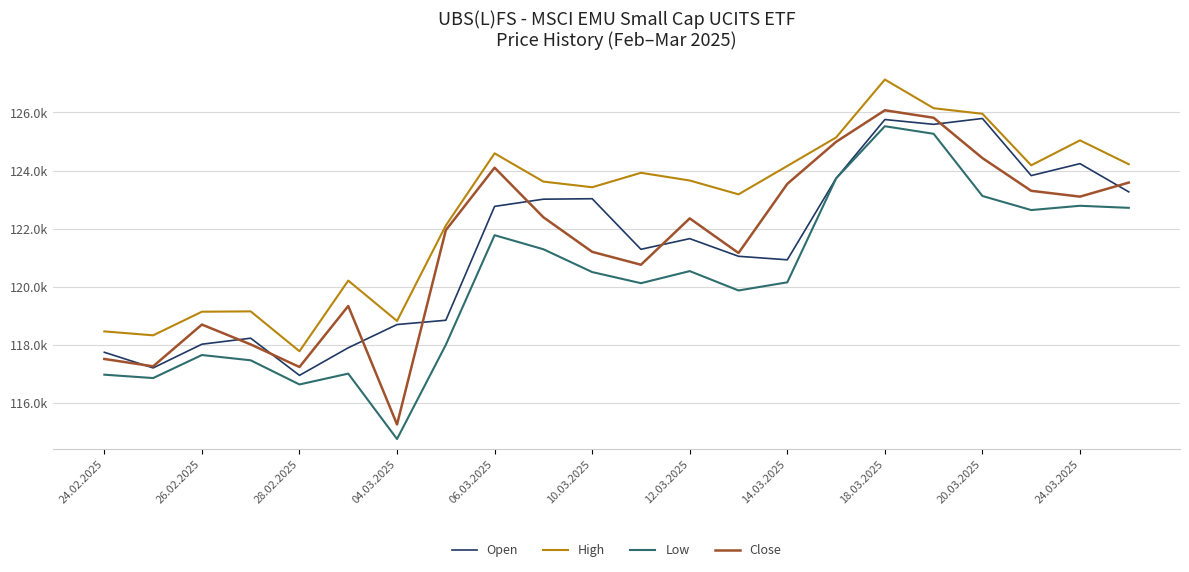

What are all the series names shown in the legend?

Open, High, Low, Close